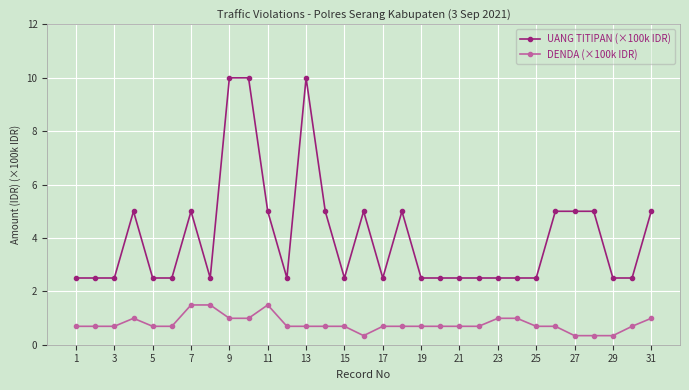

Reading left to right, list all the values displayed in this chart.

UANG TITIPAN (×100k IDR): 2.5	2.5	2.5	5.0	2.5	2.5	5.0	2.5	10.0	10.0	5.0	2.5	10.0	5.0	2.5	5.0	2.5	5.0	2.5	2.5	2.5	2.5	2.5	2.5	2.5	5.0	5.0	5.0	2.5	2.5	5.0
DENDA (×100k IDR): 0.7	0.7	0.7	1.0	0.7	0.7	1.5	1.5	1.0	1.0	1.5	0.7	0.7	0.7	0.7	0.3	0.7	0.7	0.7	0.7	0.7	0.7	1.0	1.0	0.7	0.7	0.3	0.3	0.3	0.7	1.0